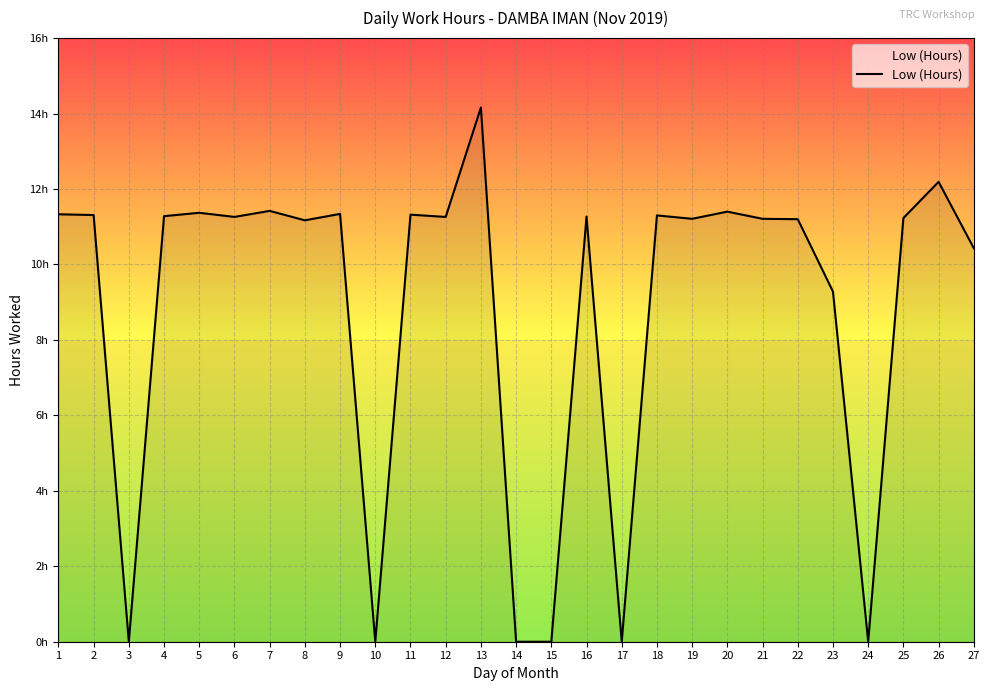

Does the chart have visible grid lines?

Yes